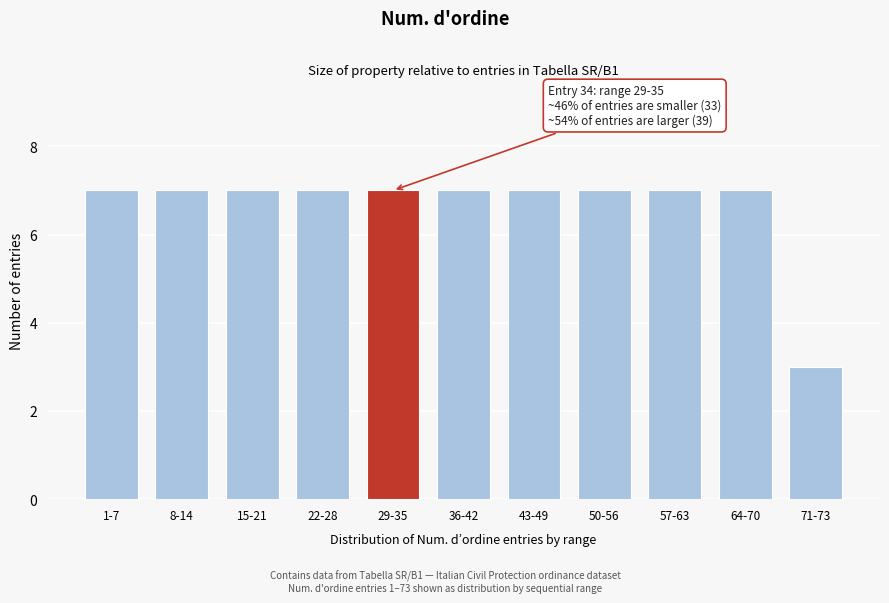

Reading right to left, list all the values displayed in this chart.

71-73=3	64-70=7	57-63=7	50-56=7	43-49=7	36-42=7	29-35=7	22-28=7	15-21=7	8-14=7	1-7=7